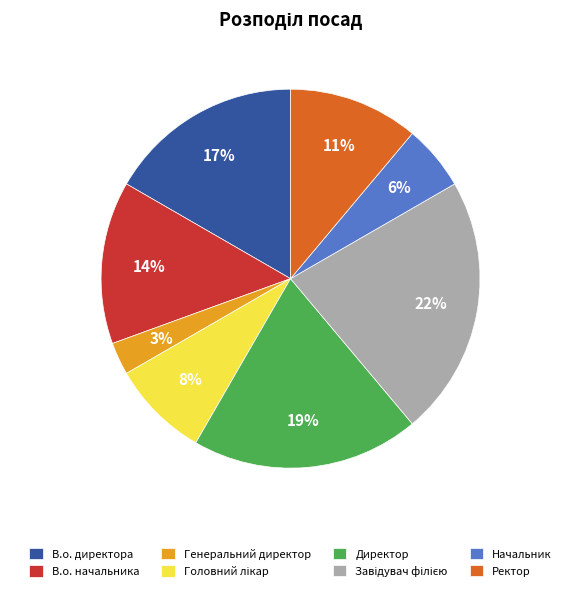

To the nearest percent, what portion does Генеральний директор represent?

3%